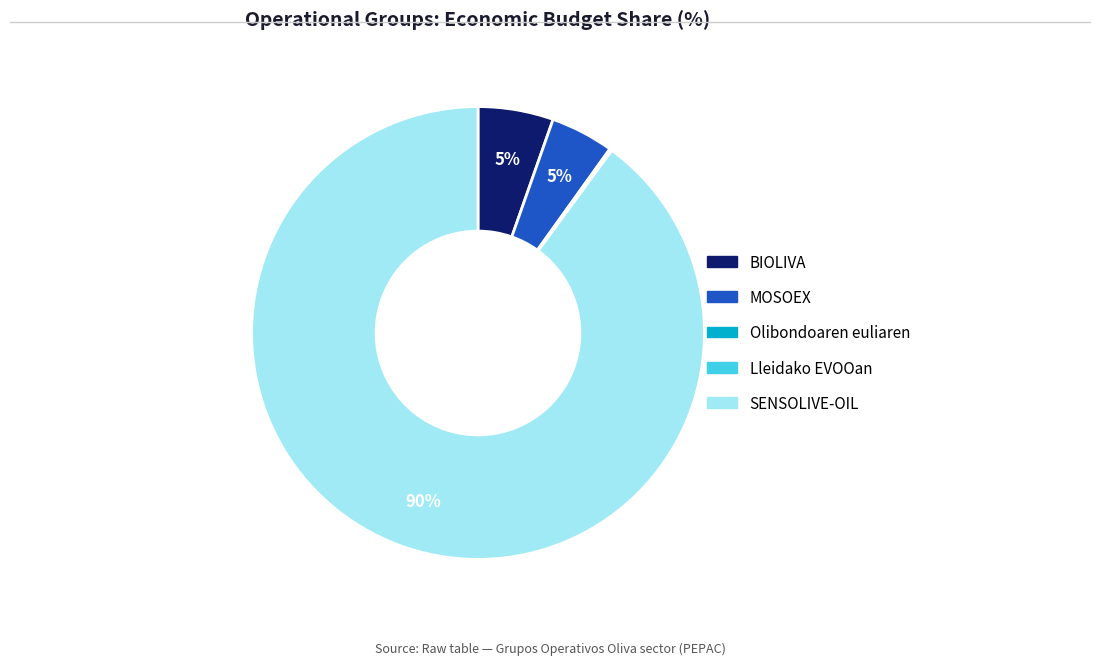

Which category has the biggest portion of the pie?

SENSOLIVE-OIL